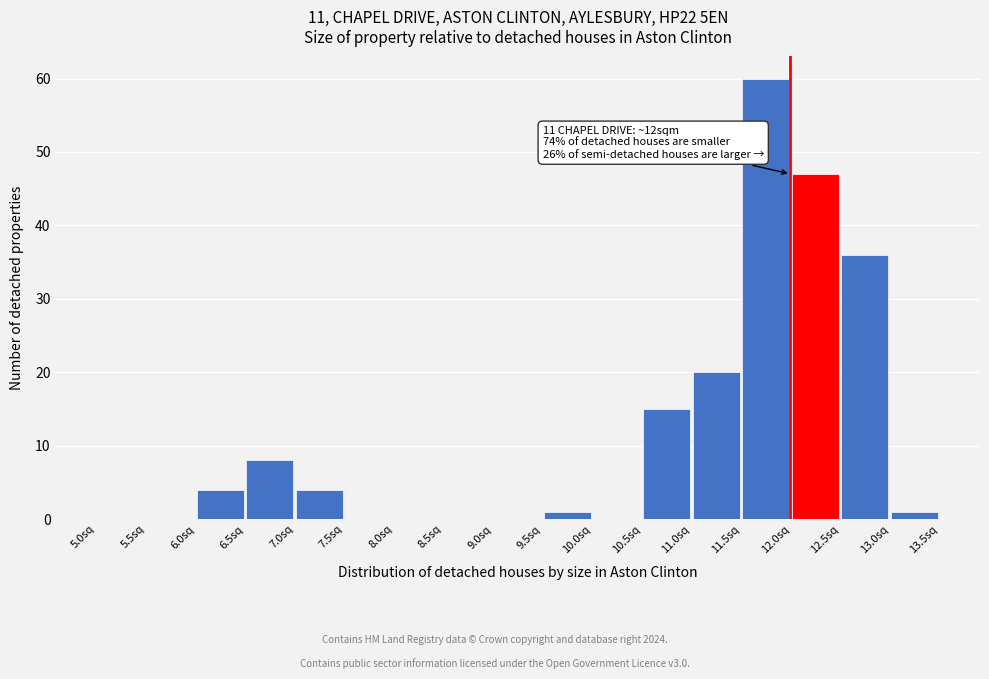

Over which range of the x-axis is the bar tallest?

11.5 to 12.0